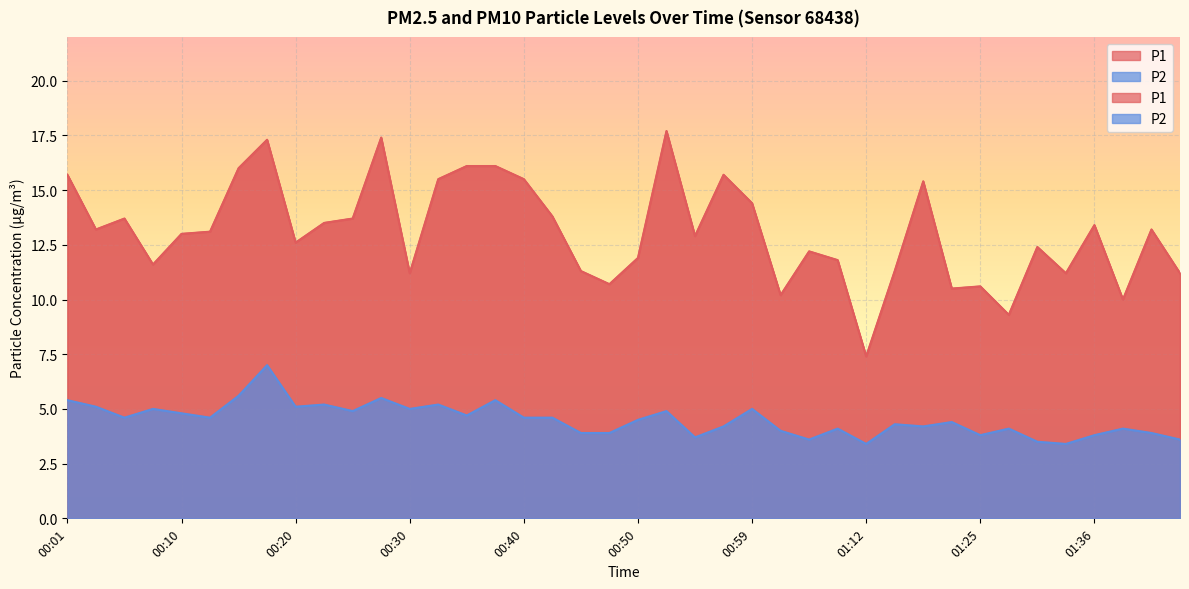

At which category does P2 reach its first local peak?

00:08